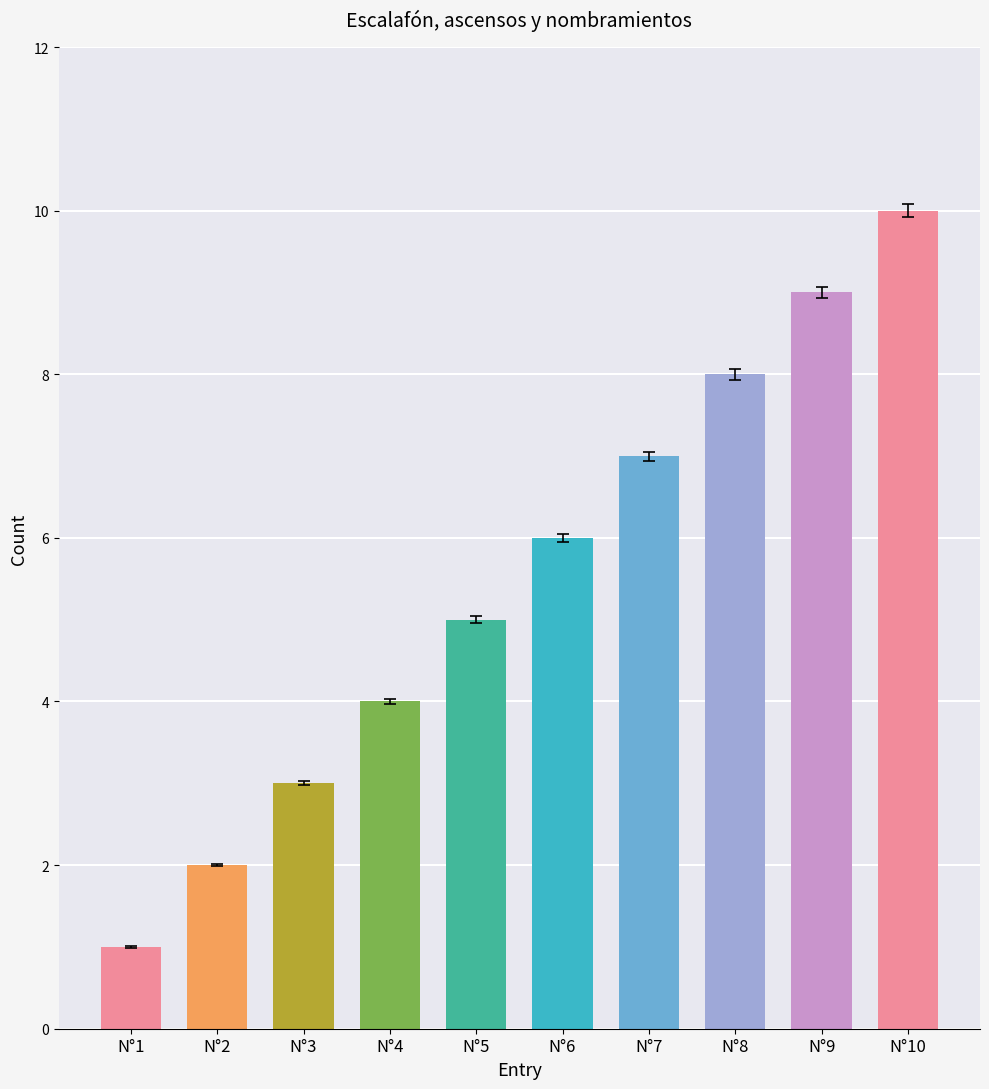

What is the ratio of the value at N°6 to the value at N°5?

1.2